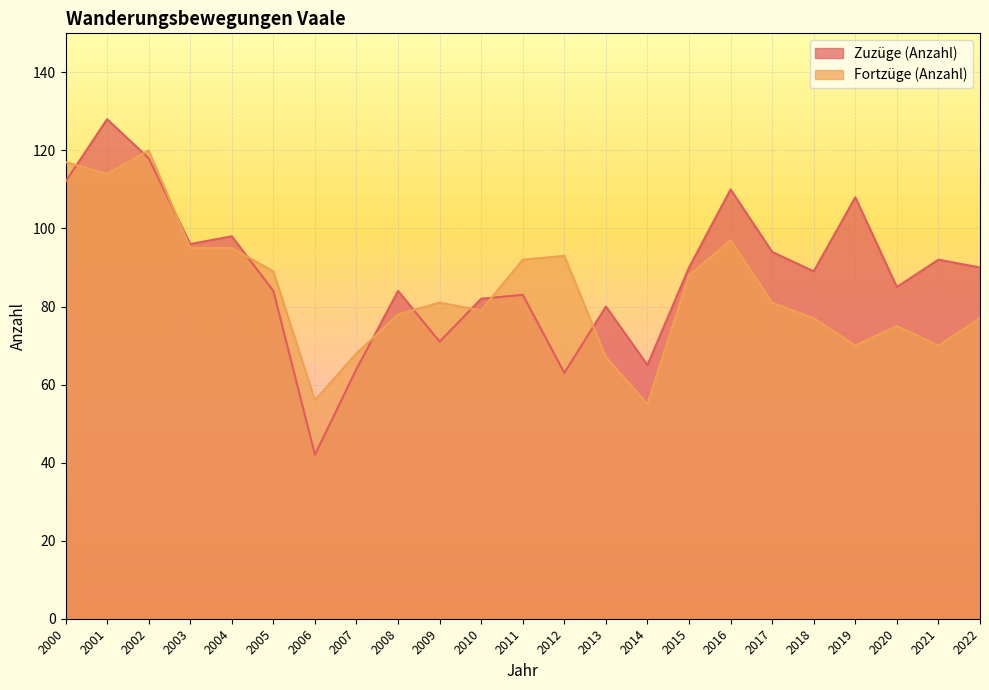

Is the value of Zuzüge (Anzahl) at 2001 greater than the value of Fortzüge (Anzahl) at 2010?

Yes